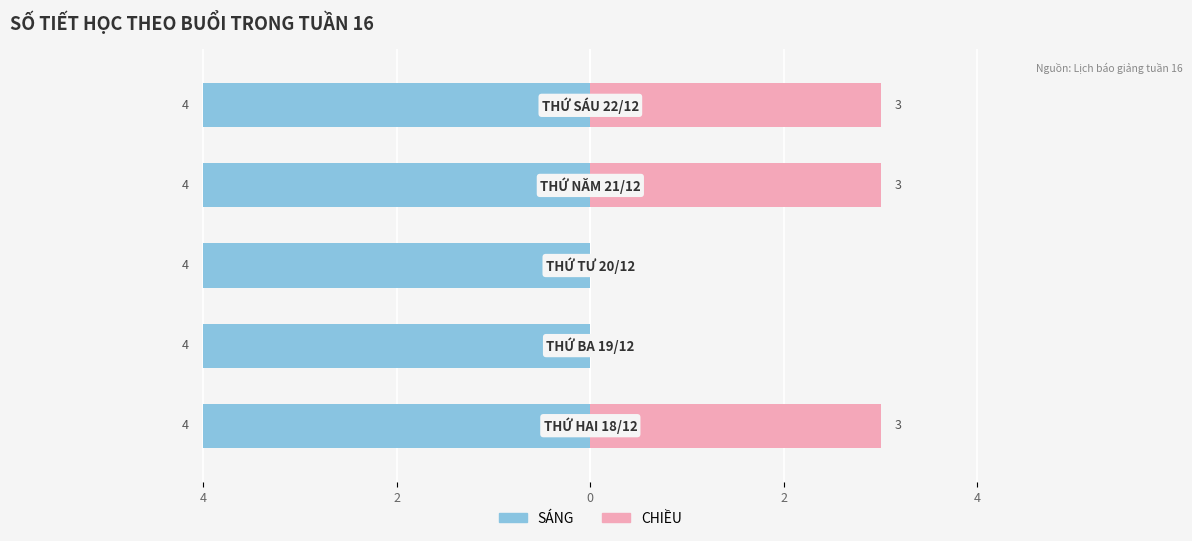

What is the highest value of the CHIỀU series?

3.0